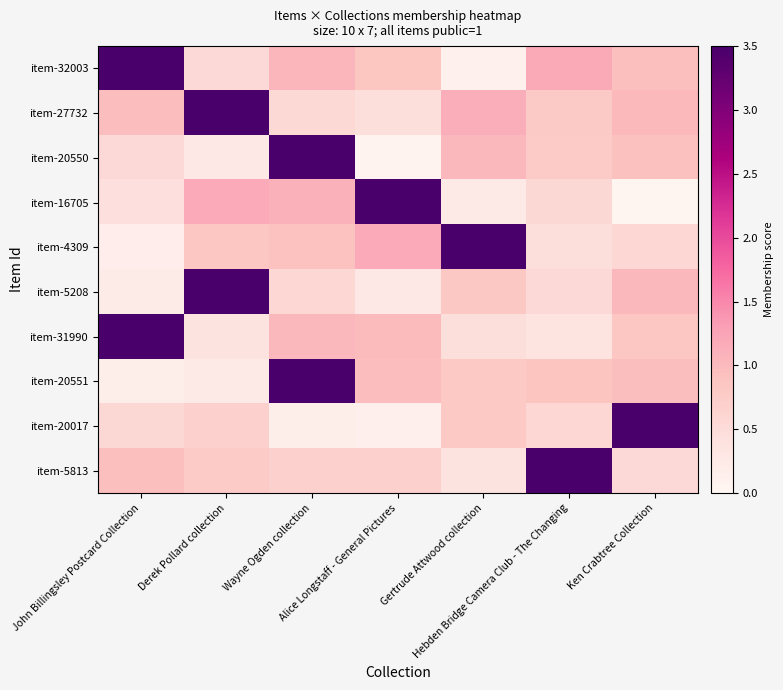

Which label corresponds to the smallest value in the chart?

Ken Crabtree Collection